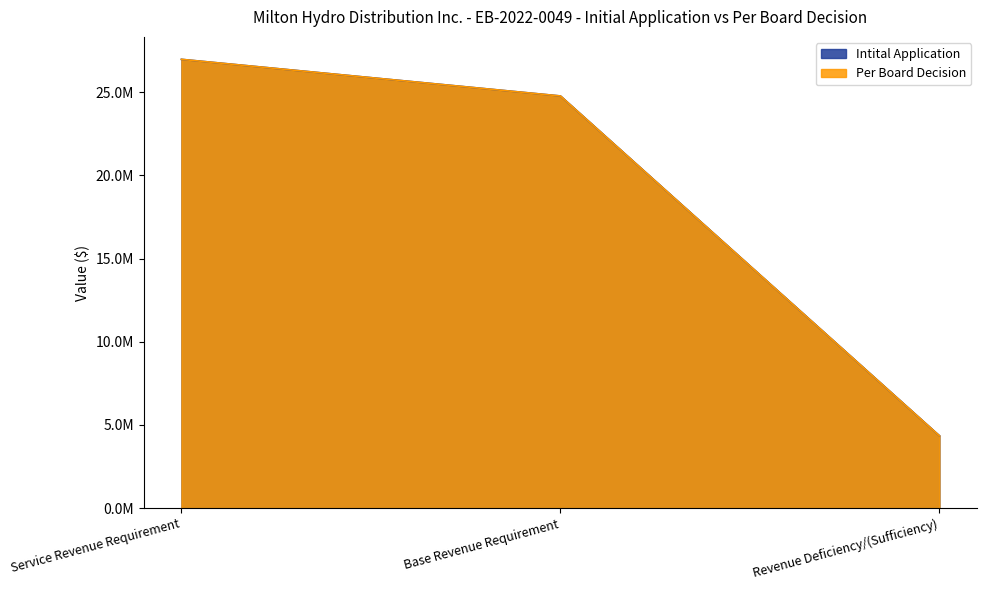

At which label does Per Board Decision first exceed 24771345?

Service Revenue Requirement